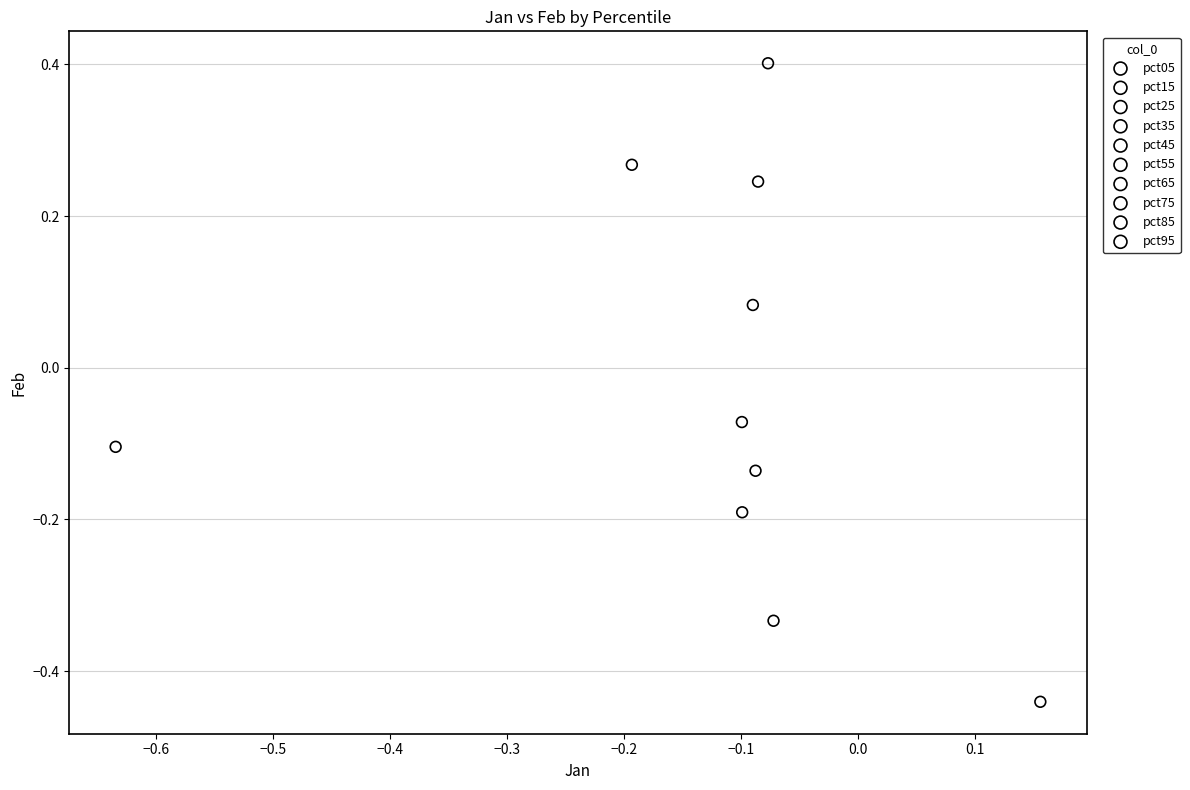

What are all the series names shown in the legend?

pct05, pct15, pct25, pct35, pct45, pct55, pct65, pct75, pct85, pct95